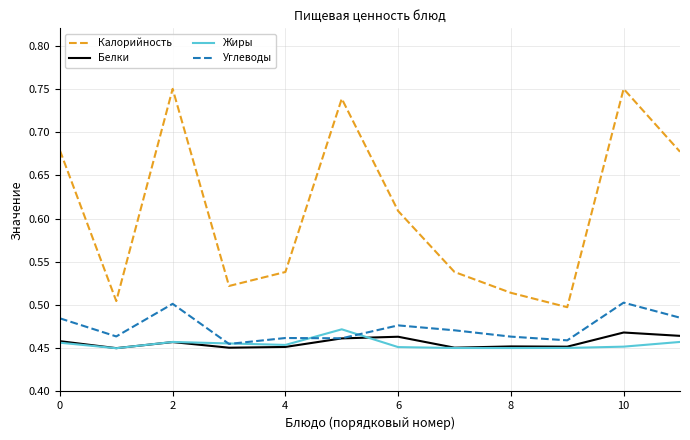

Rank the series by their maximum value, from highest to lowest.

Калорийность, Углеводы, Жиры, Белки